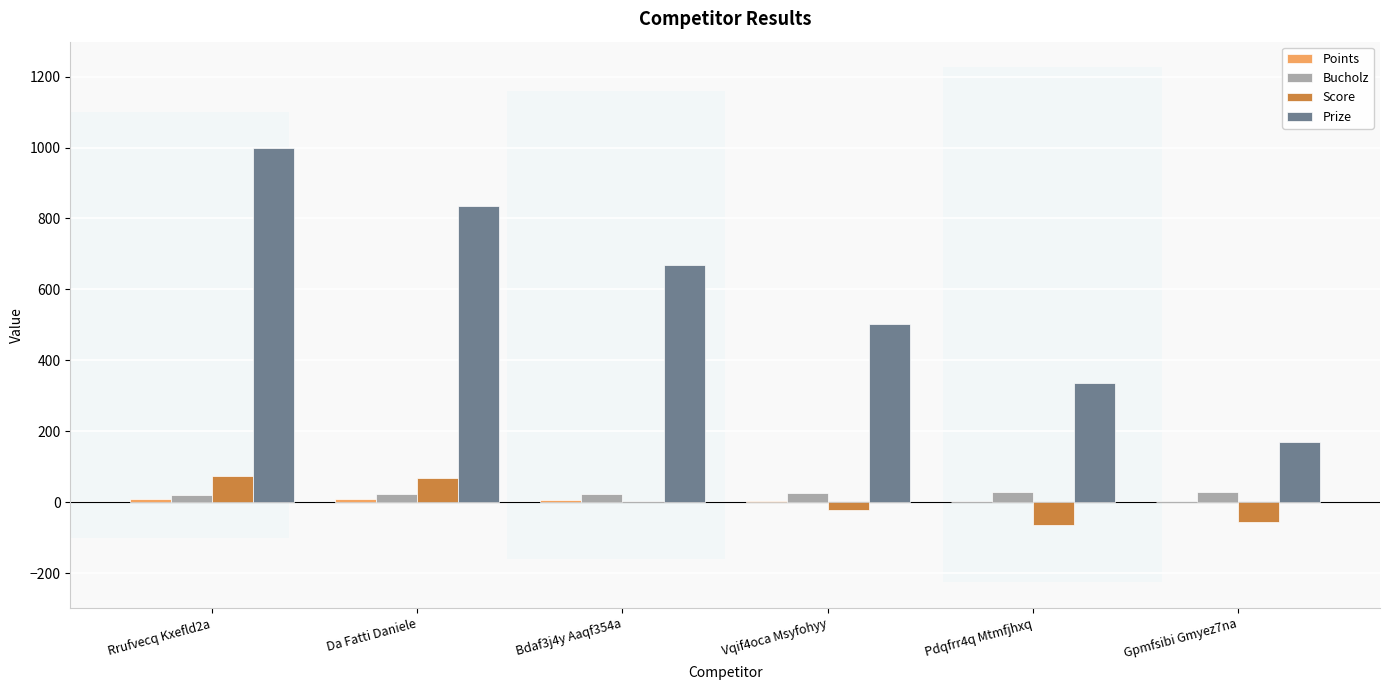

What is the greatest value displayed?

1000